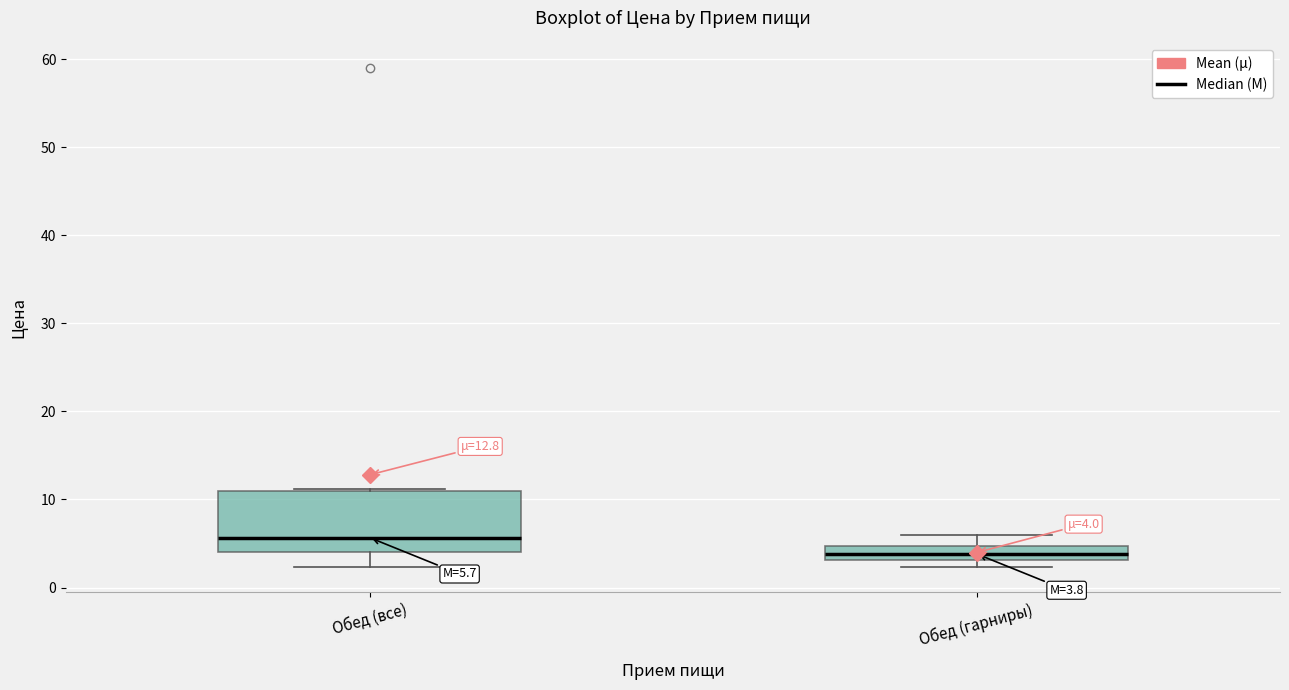

Which box is the tallest, from its lower edge to its upper edge?

Обед (все)